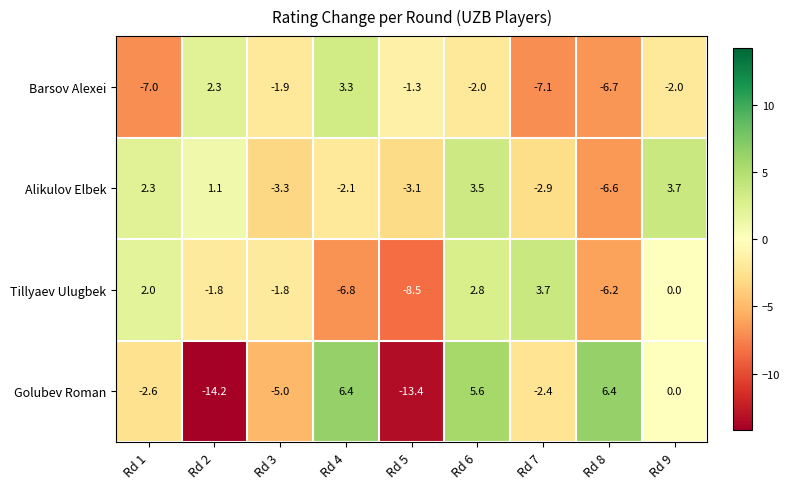

How many negative values does the Alikulov Elbek series have?

5